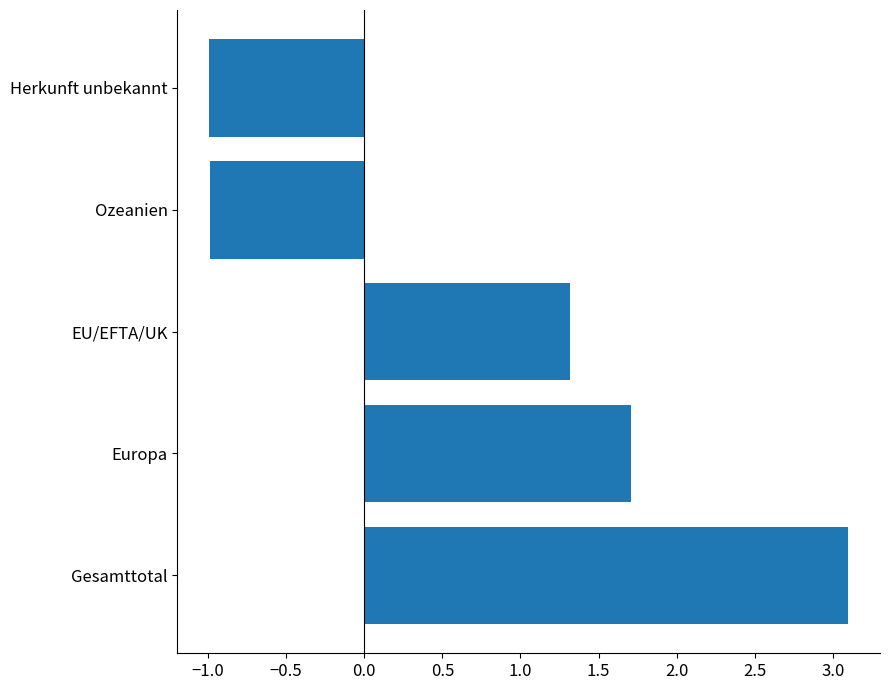

Which has a higher value, Europa or EU/EFTA/UK?

Europa